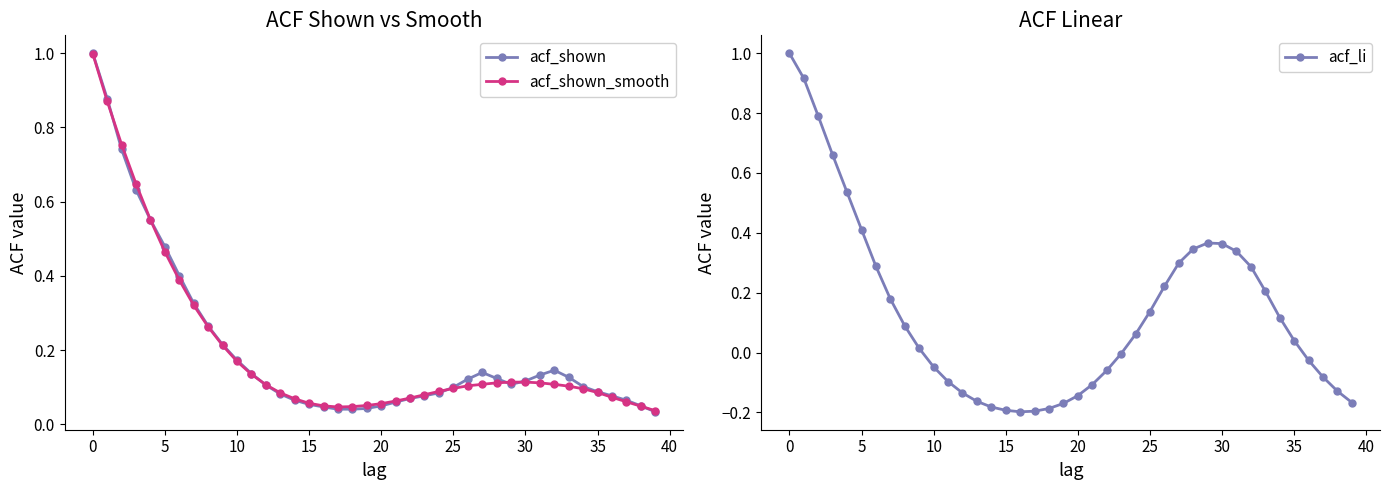

How many data points does each series have?

40